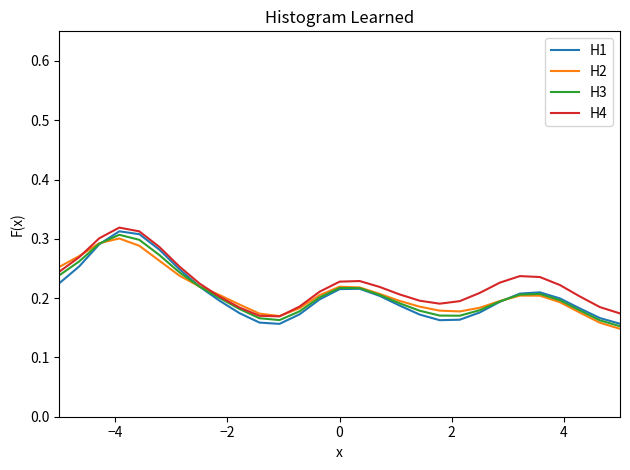

Which series has the largest range (max minus min)?

H1